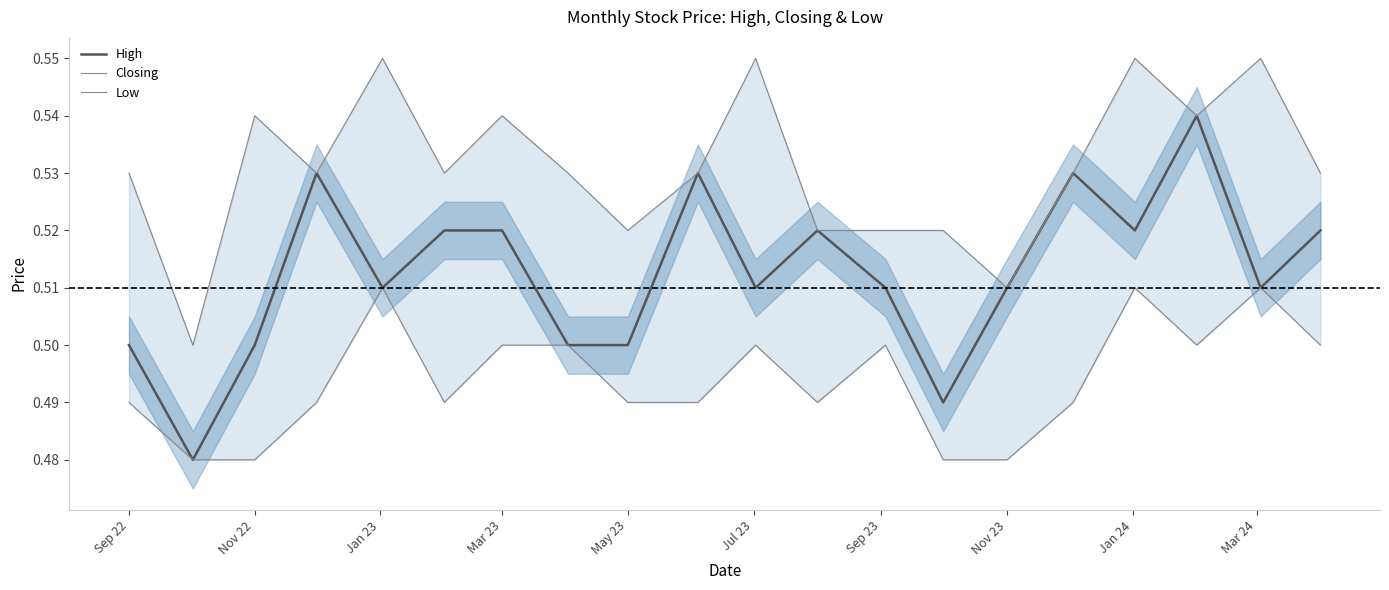

What is the total value across all series at Nov 23?

1.5